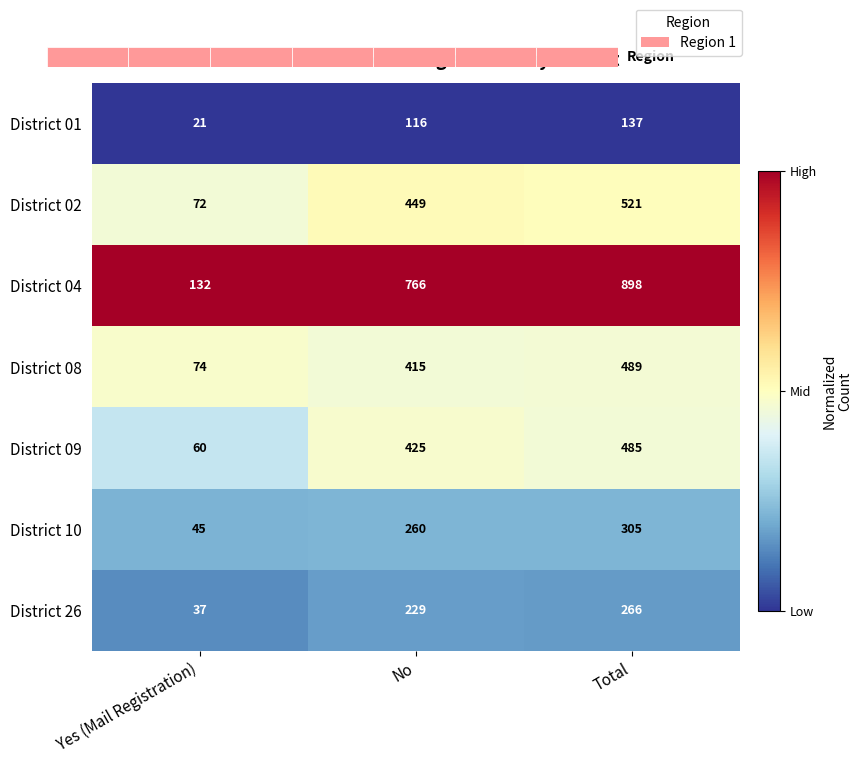

Is the value of District 02 at Total greater than the value of District 04 at No?

No